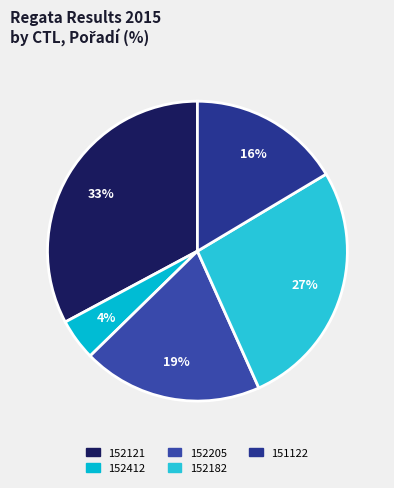

What is the total percentage of 152205 and 152412?

23.9%